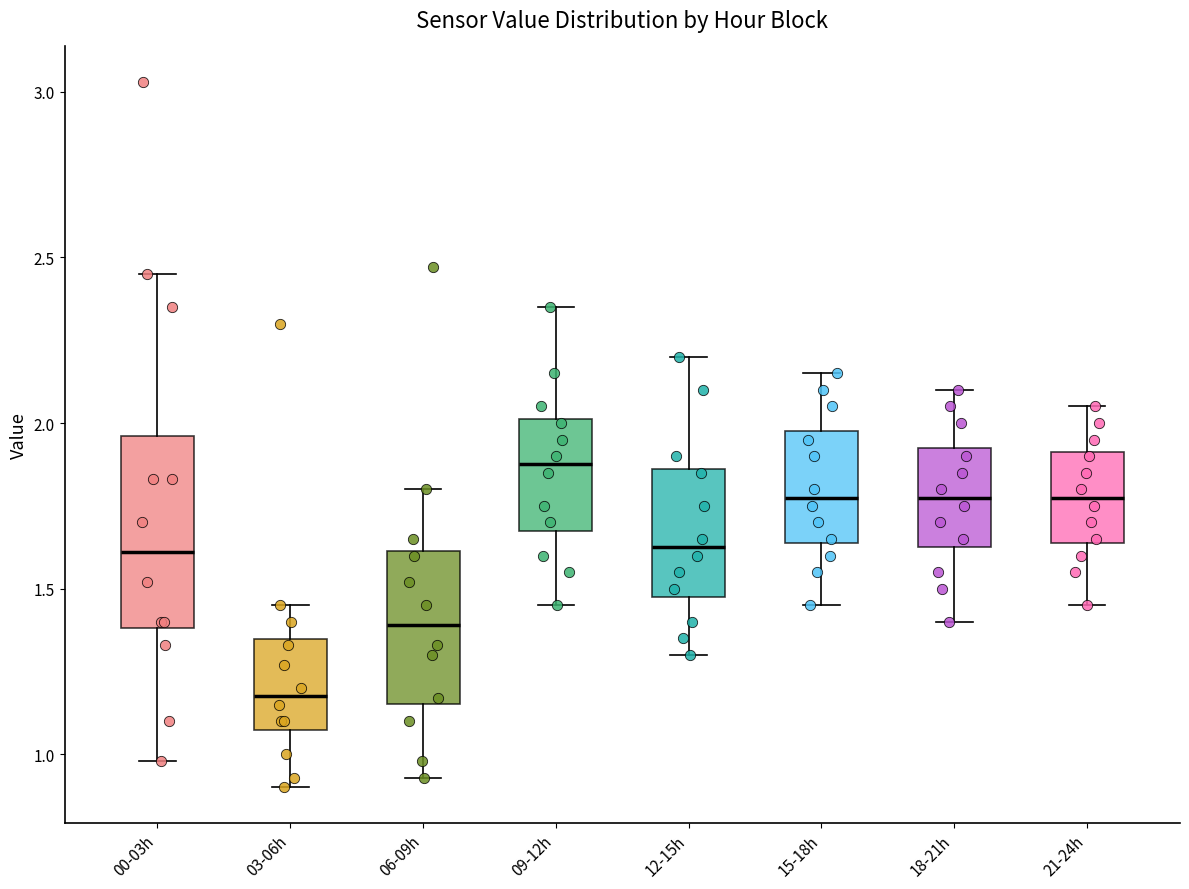

Reading left to right, transcribe this box plot: for each box, give where its median line is, the range the box spans, and where its two whiskers end, as read against the y-axis. The values are not printed on the chart, so give them approximately, as read against the axis.

00-03h: median 1.60, box 1.40 to 1.95, whiskers 1.00 to 2.45
03-06h: median 1.20, box 1.10 to 1.35, whiskers 0.90 to 1.45
06-09h: median 1.40, box 1.15 to 1.60, whiskers 0.95 to 1.80
09-12h: median 1.90, box 1.70 to 2.00, whiskers 1.45 to 2.35
12-15h: median 1.65, box 1.50 to 1.85, whiskers 1.30 to 2.20
15-18h: median 1.80, box 1.65 to 2.00, whiskers 1.45 to 2.15
18-21h: median 1.80, box 1.65 to 1.95, whiskers 1.40 to 2.10
21-24h: median 1.80, box 1.65 to 1.90, whiskers 1.45 to 2.05